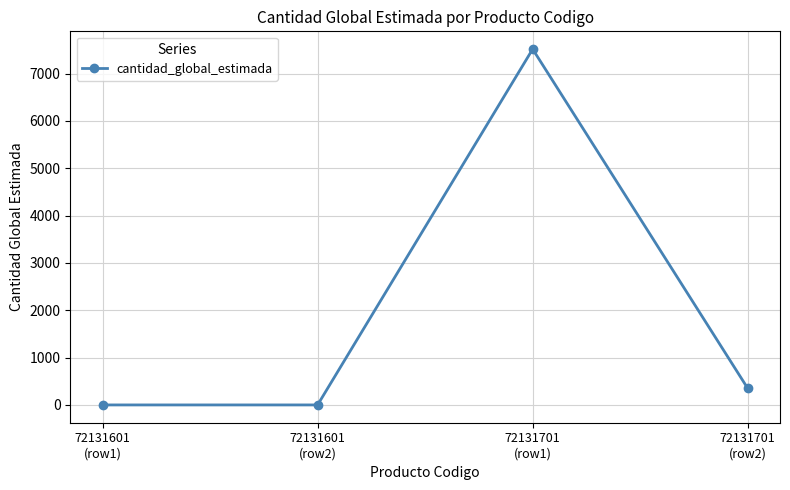

How many data points does each series have?

4